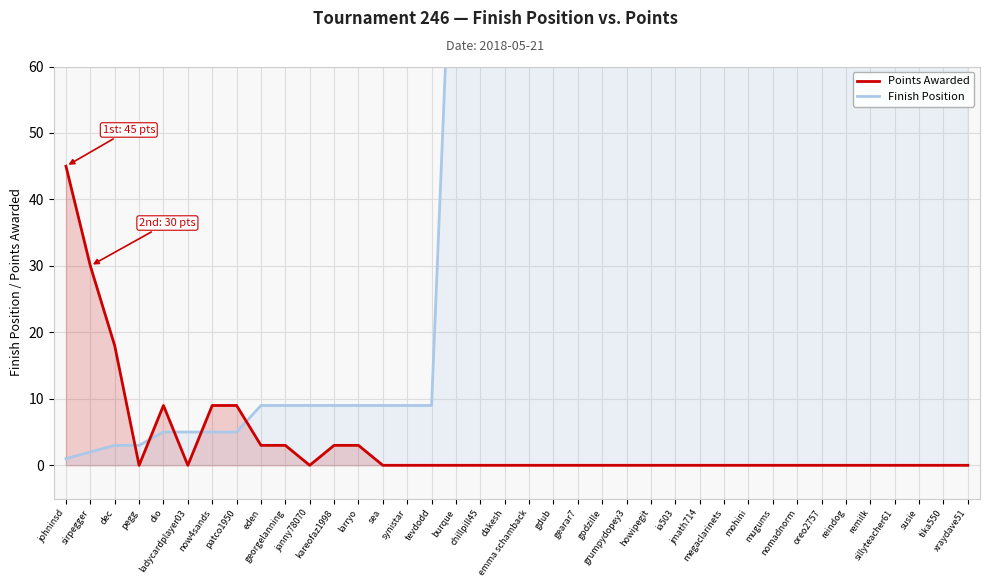

What is the difference between the second highest and second lowest values in the Finish Position series?

97